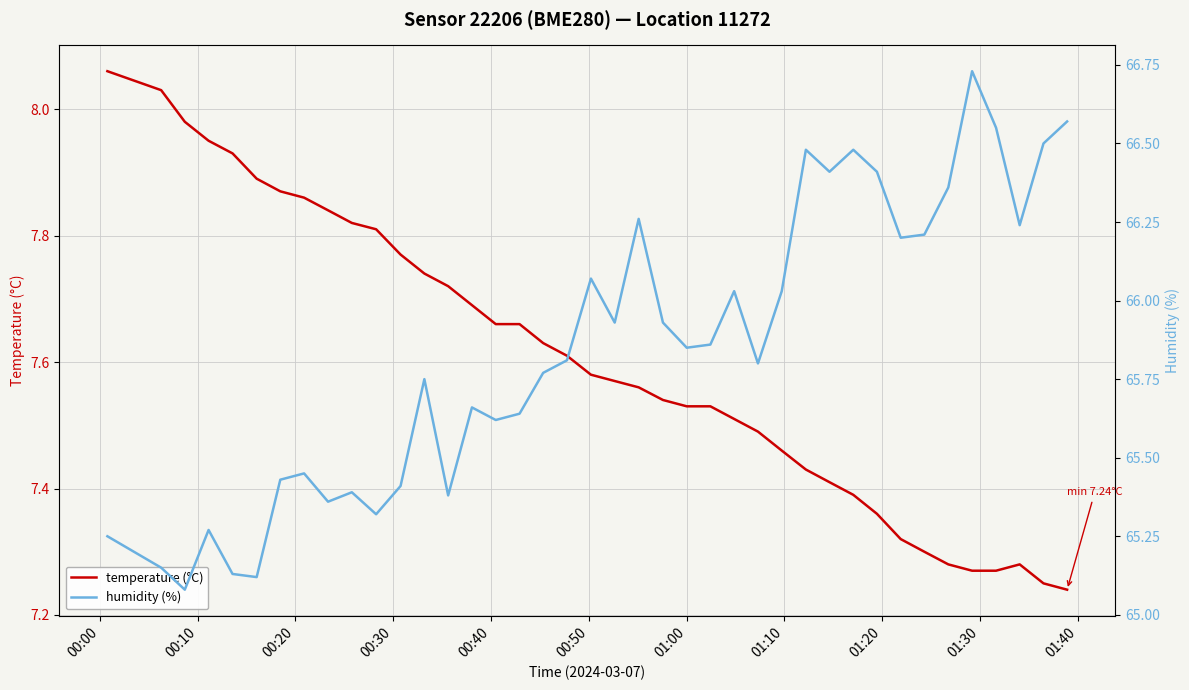

What is the value of the humidity (%) point at the 36th from the left?

66.7